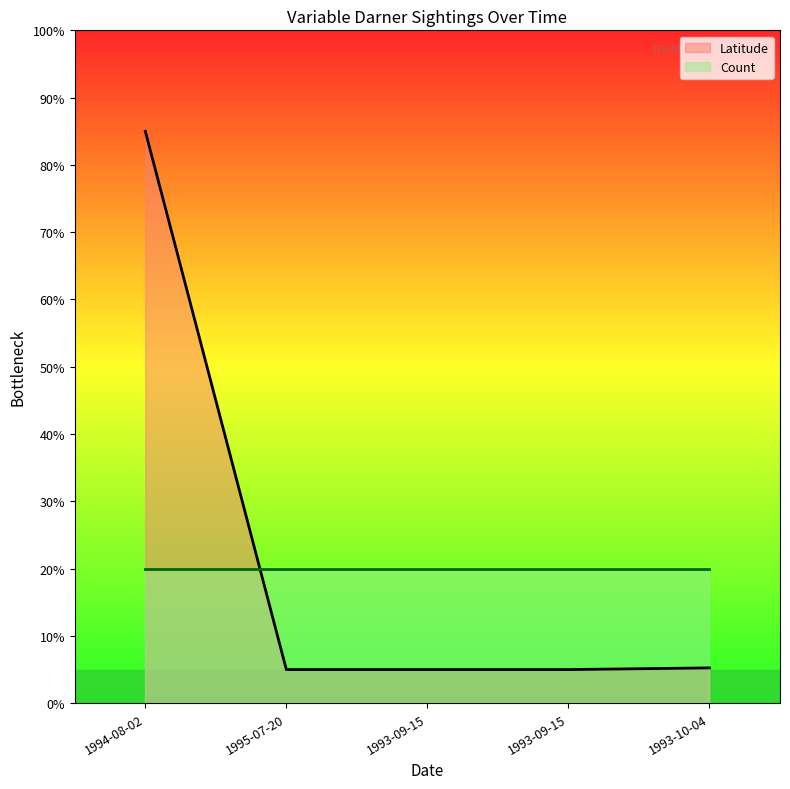

How many data points in Latitude are above 5?

2